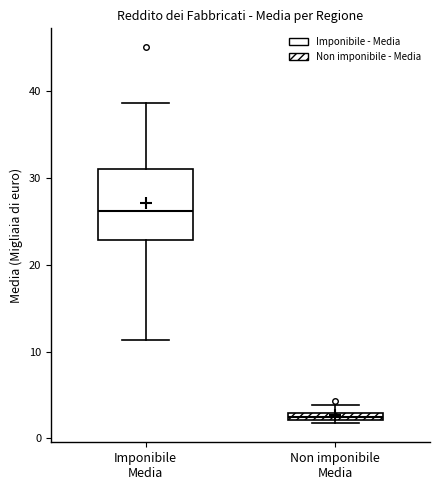

Comparing the boxes themselves (not the whiskers), which one is the tallest?

Imponibile Media